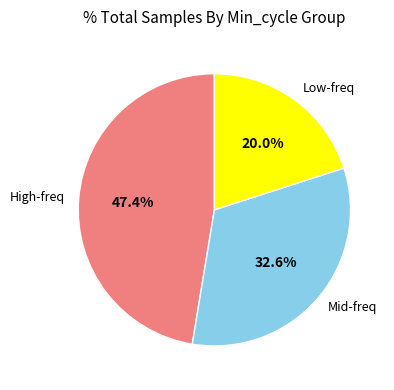

How many slices are in this pie chart?

3